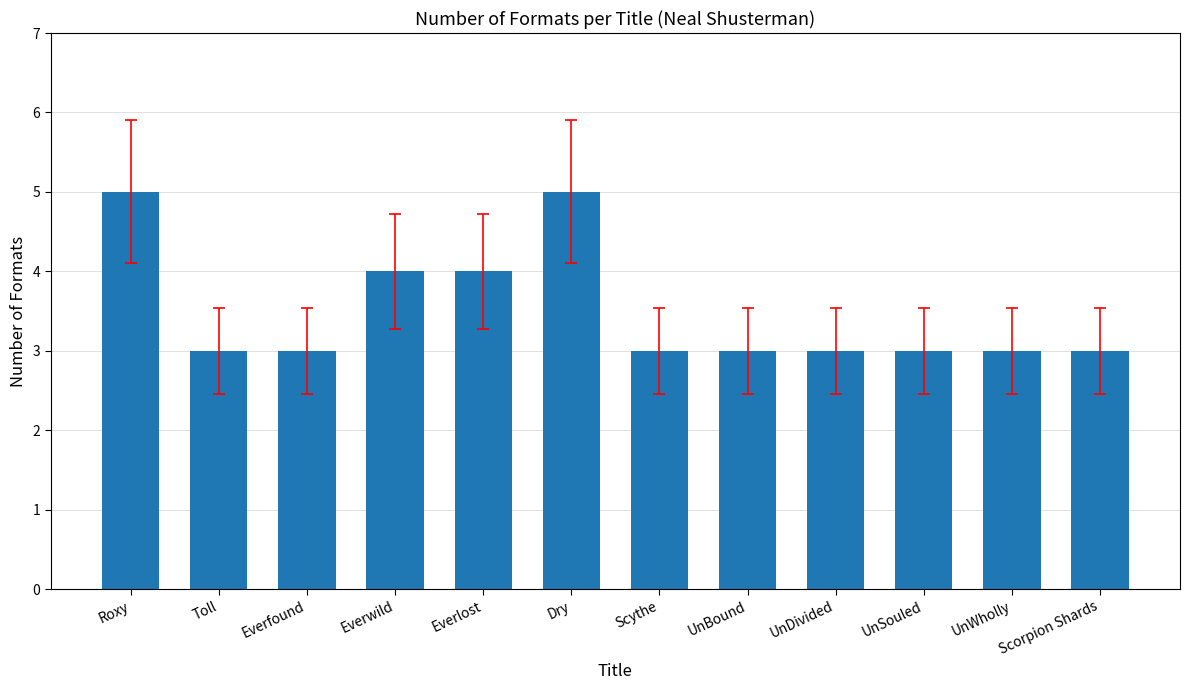

Is it true that the value at UnBound is 4?

False